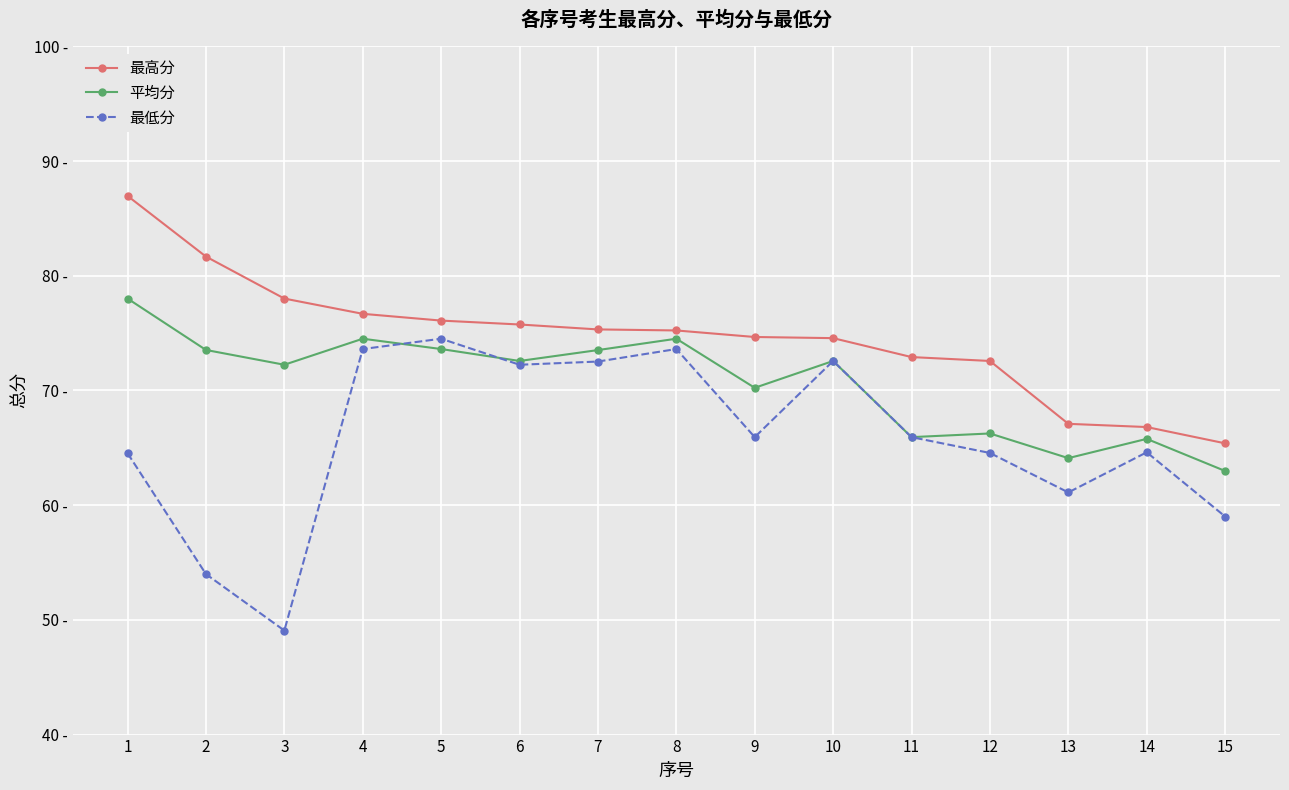

Is it true that 最低分 equals 97.4 at 11?

False